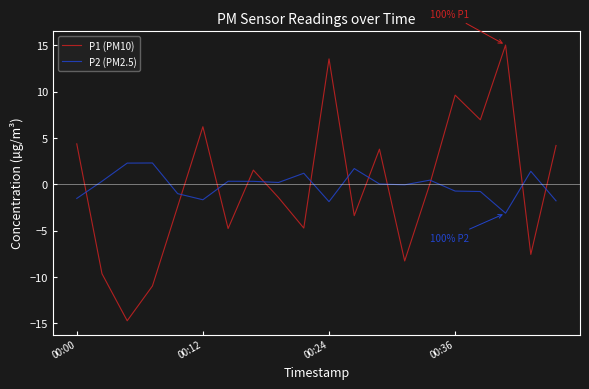

In P1 (PM10), how many points are lower than both neighbors (excluding endpoints)?

7